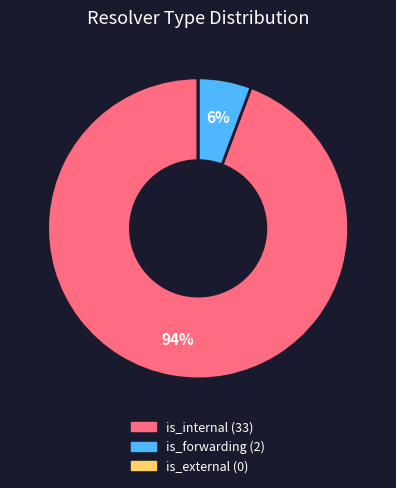

Between is_forwarding and is_internal, which is larger?

is_internal